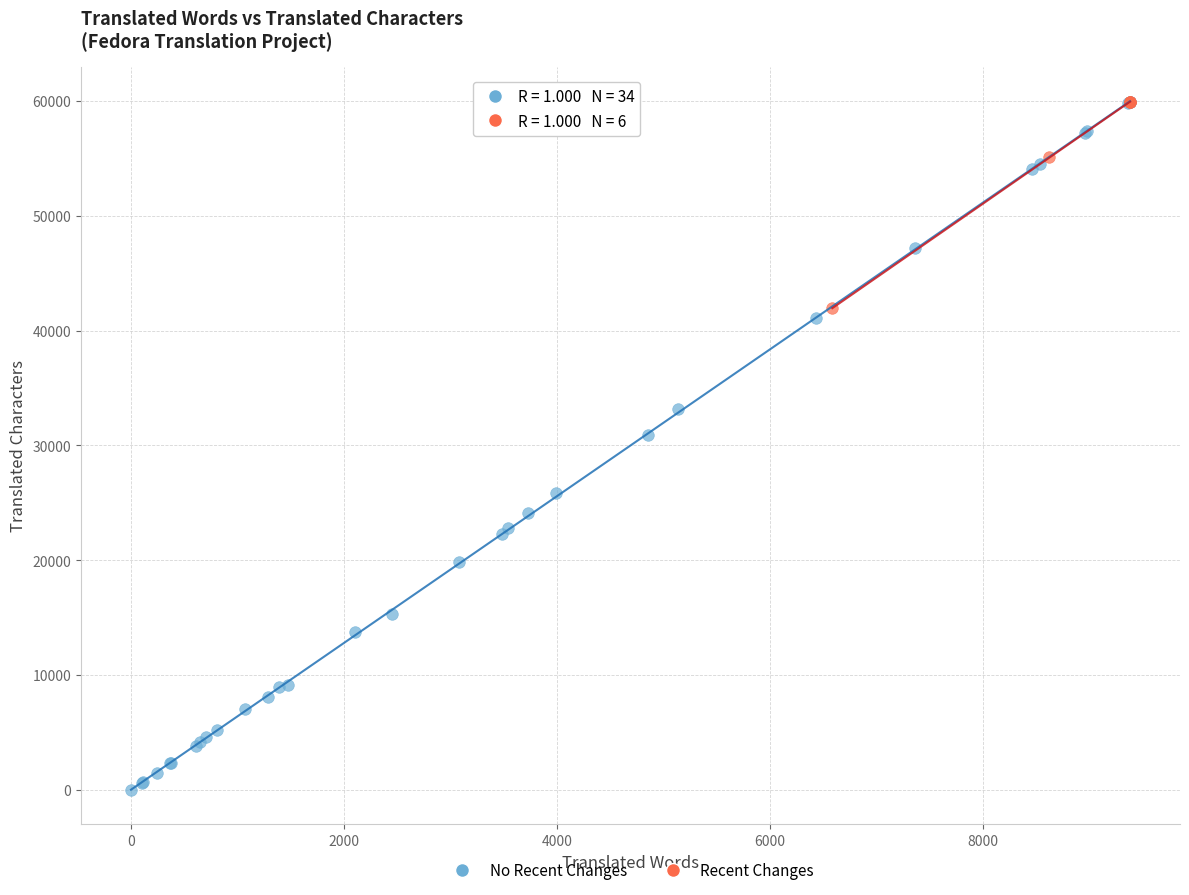

Which series has the widest spread of Y values?

No Recent Changes